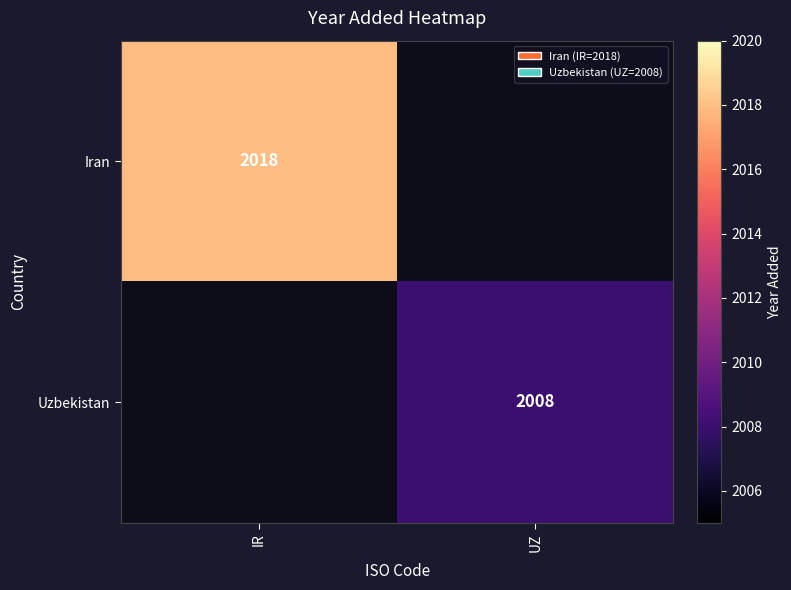

Between UZ and IR, which is larger?

IR